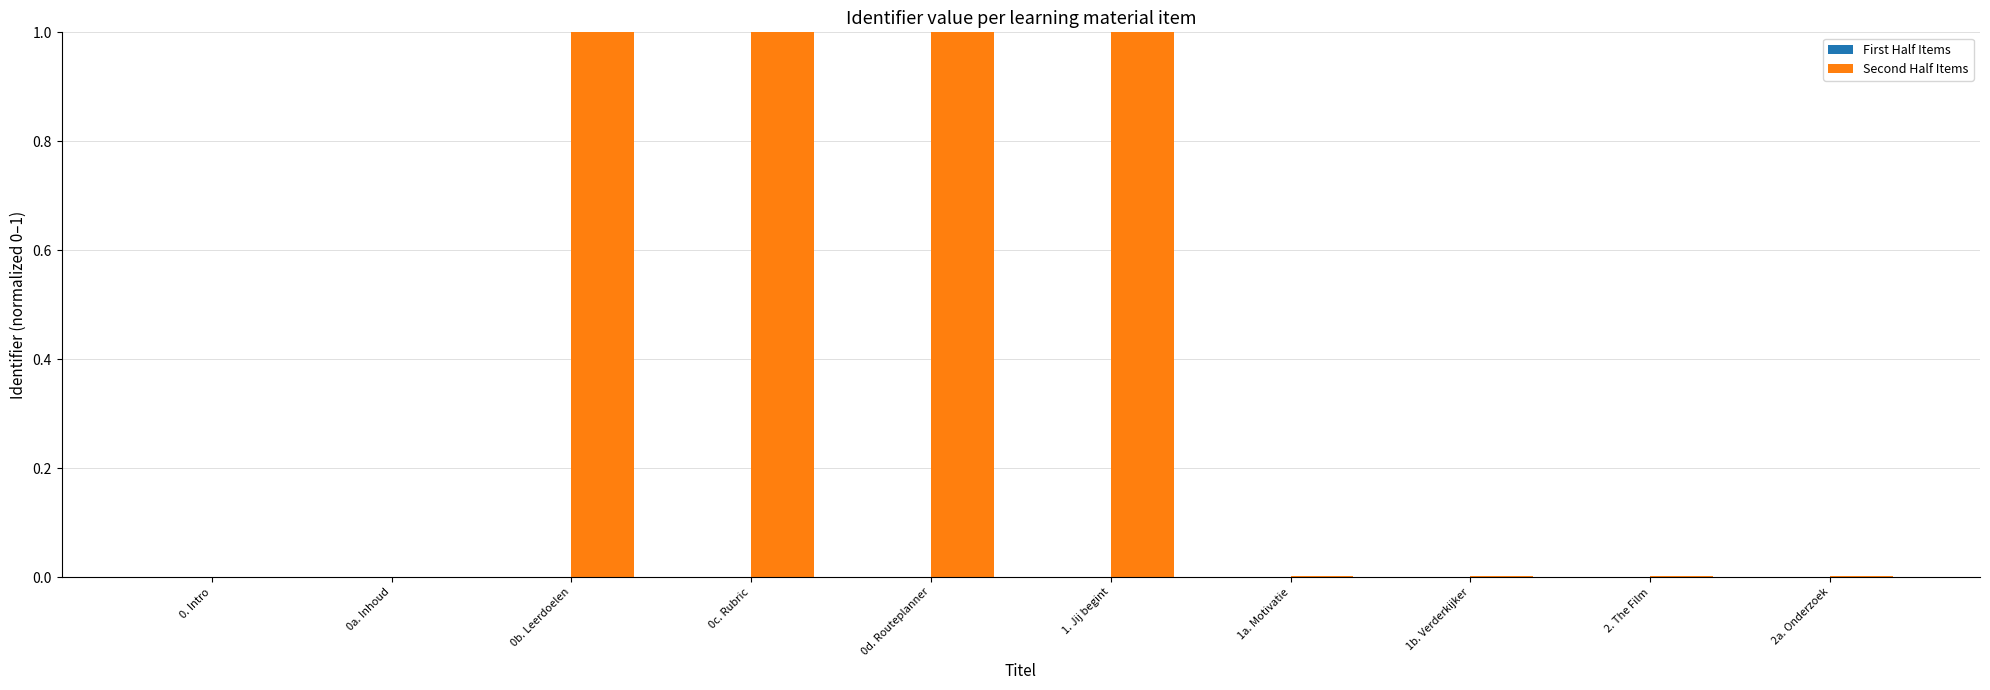

What is the highest value of the Second Half Items series?

1.0